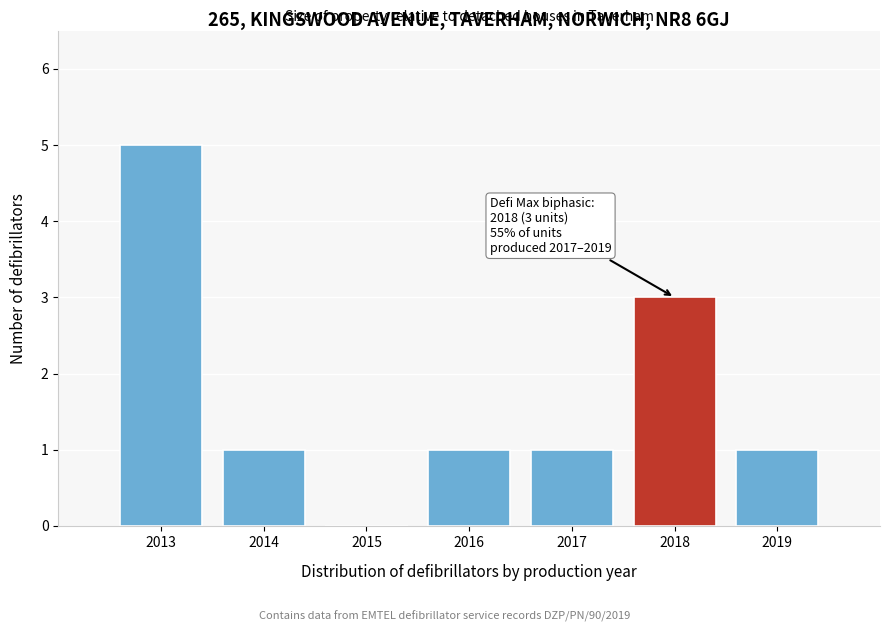

Reading right to left, extract all data points from this chart.

2019=1	2018=3	2017=1	2016=1	2015=0	2014=1	2013=5